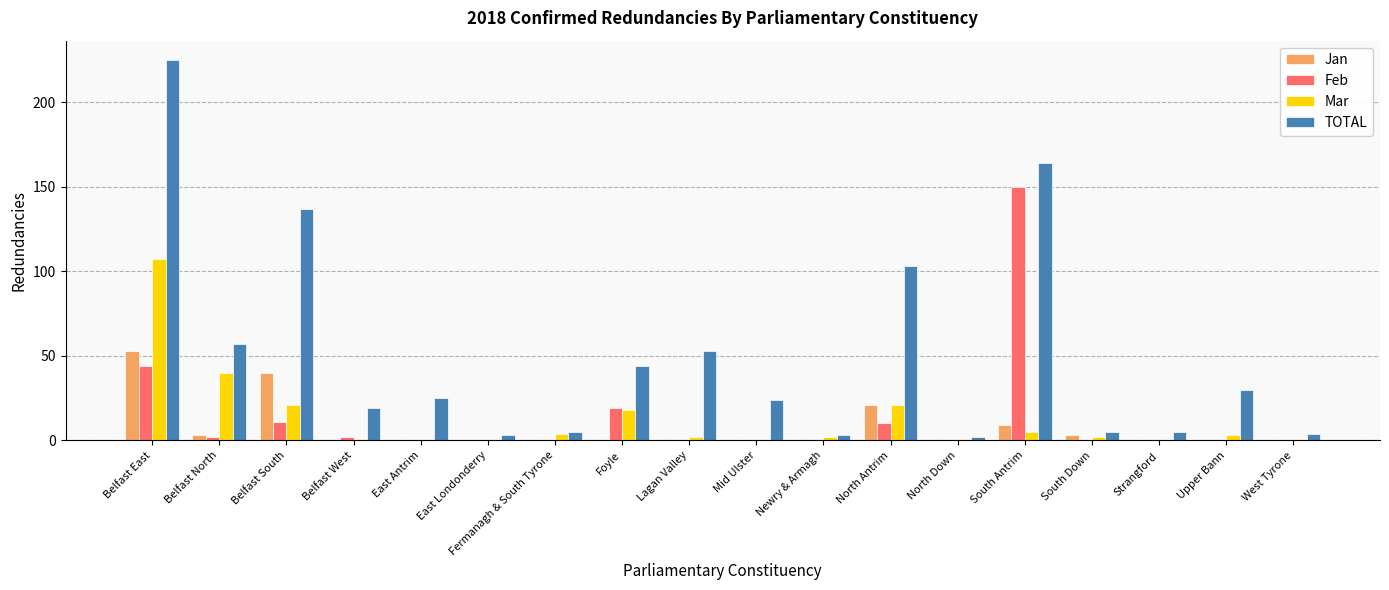

What are all the series names shown in the legend?

Jan, Feb, Mar, TOTAL